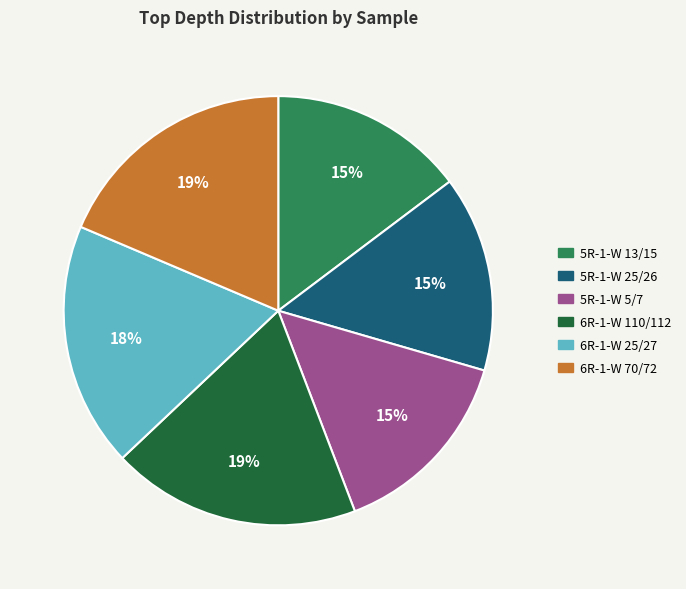

How many segments does this pie chart have?

6